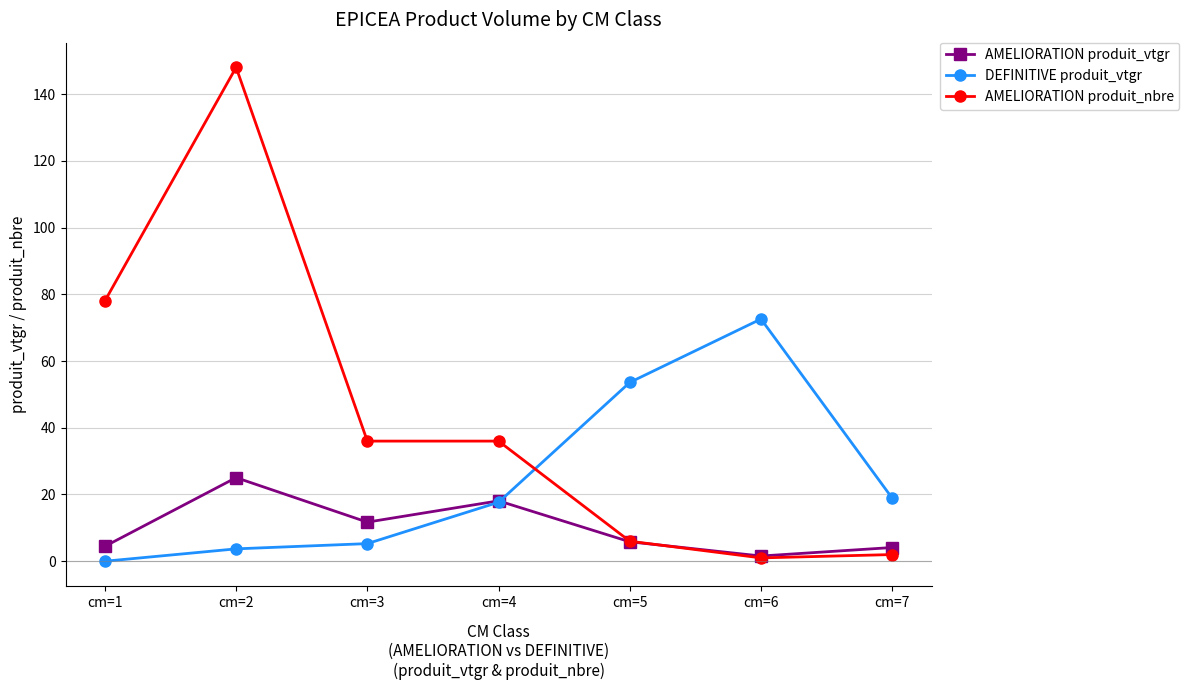

True or false: AMELIORATION produit_nbre and AMELIORATION produit_vtgr intersect in this chart.

True